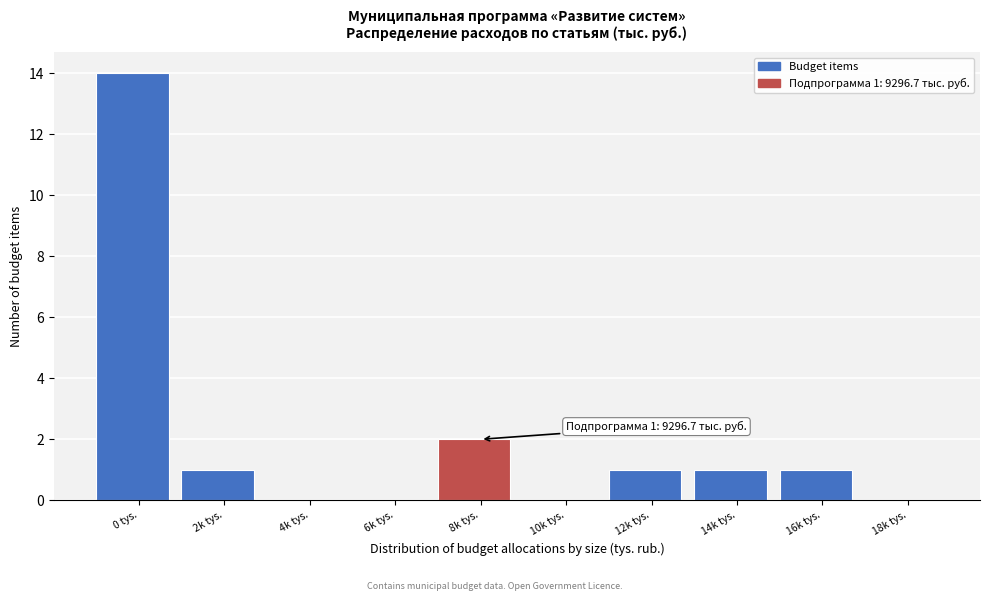

Reading right to left, list all the values displayed in this chart.

18k tys.=0	16k tys.=1	14k tys.=1	12k tys.=1	10k tys.=0	8k tys.=2	6k tys.=0	4k tys.=0	2k tys.=1	0 tys.=14